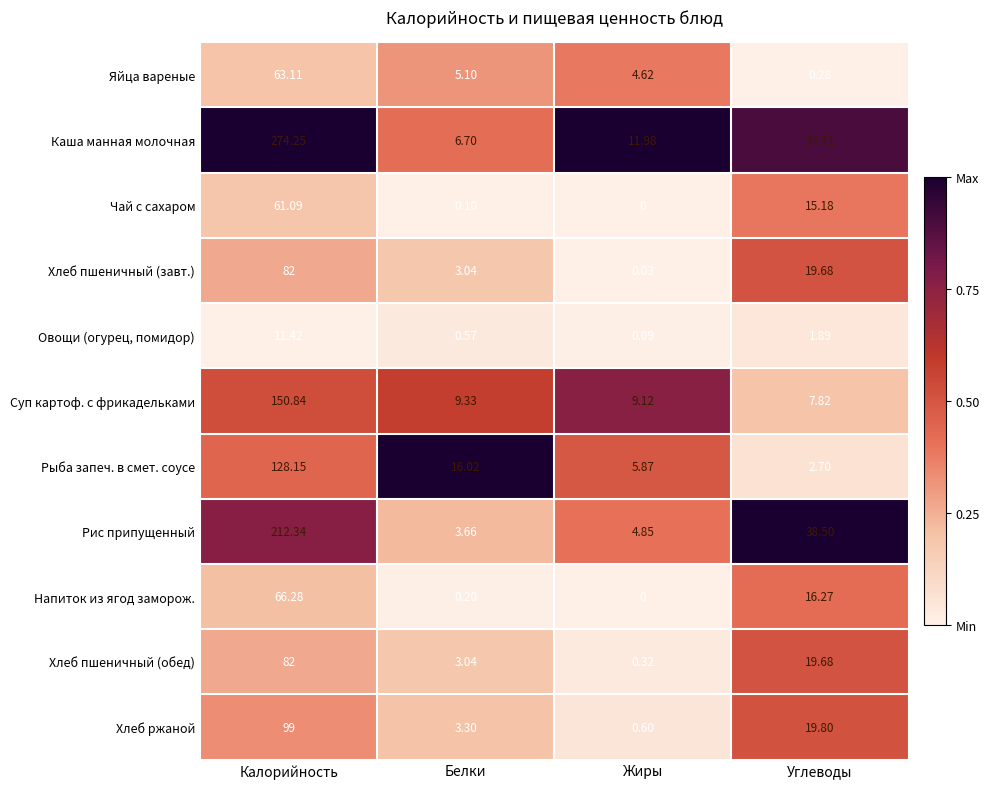

Between Белки and Углеводы, which series saw the biggest shift?

Рис припущенный